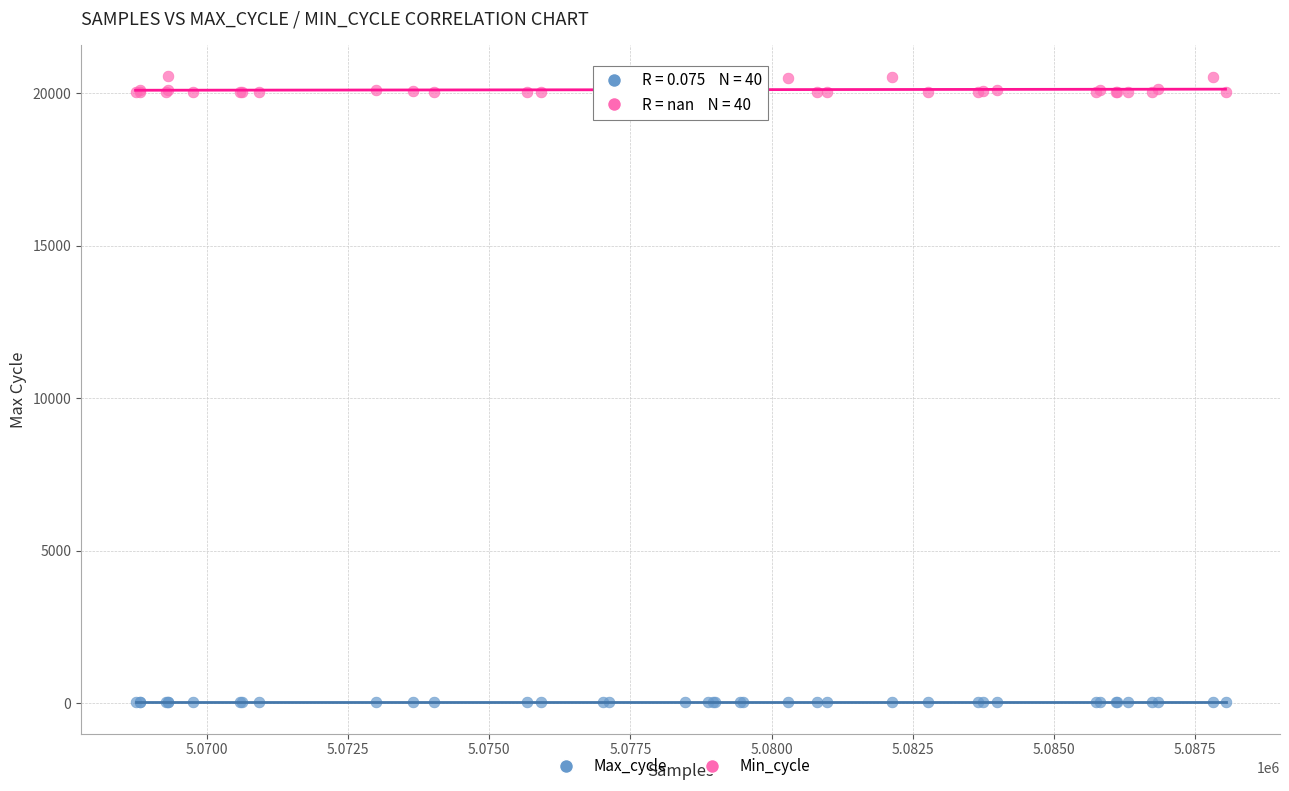

Which series contains the lowest Y value?

Min_cycle